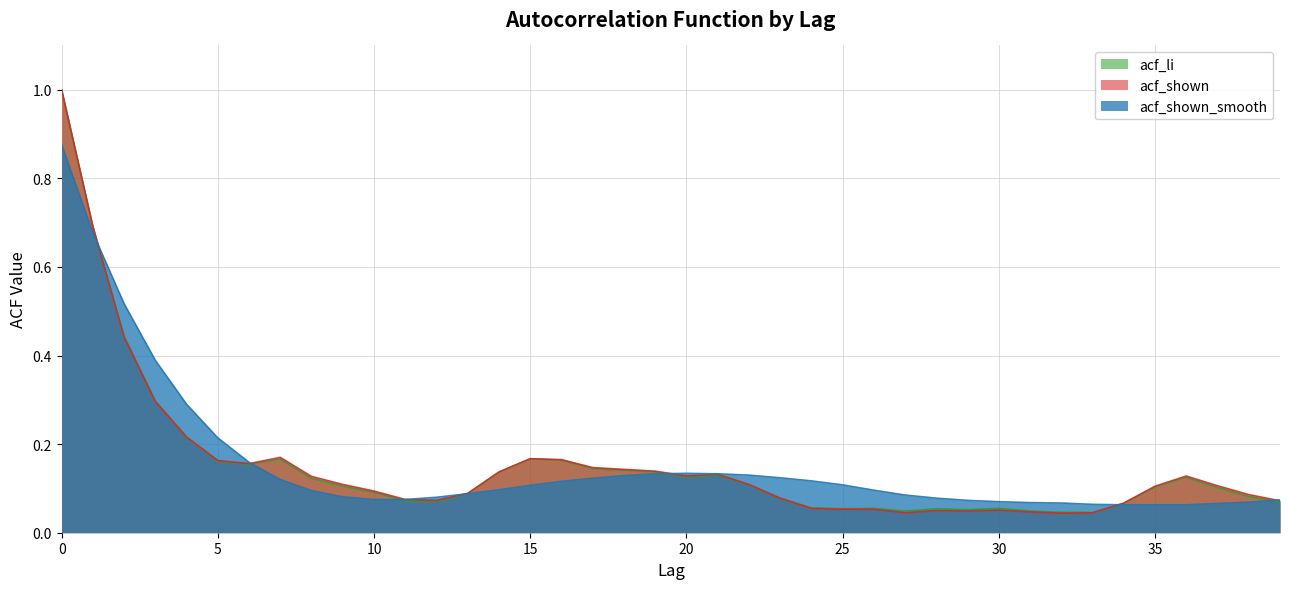

What is the sum of the acf_shown_smooth values at 27 and 2?

0.6